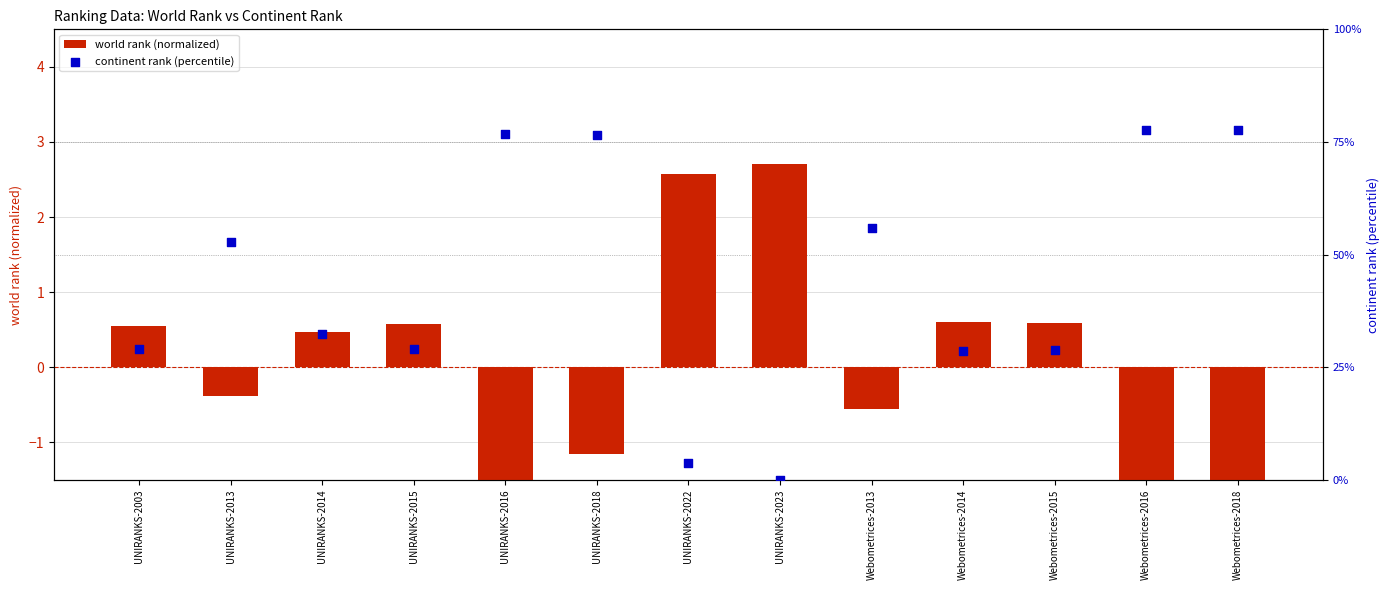

At which category is the sum across all series the highest?

Webometrices-2018